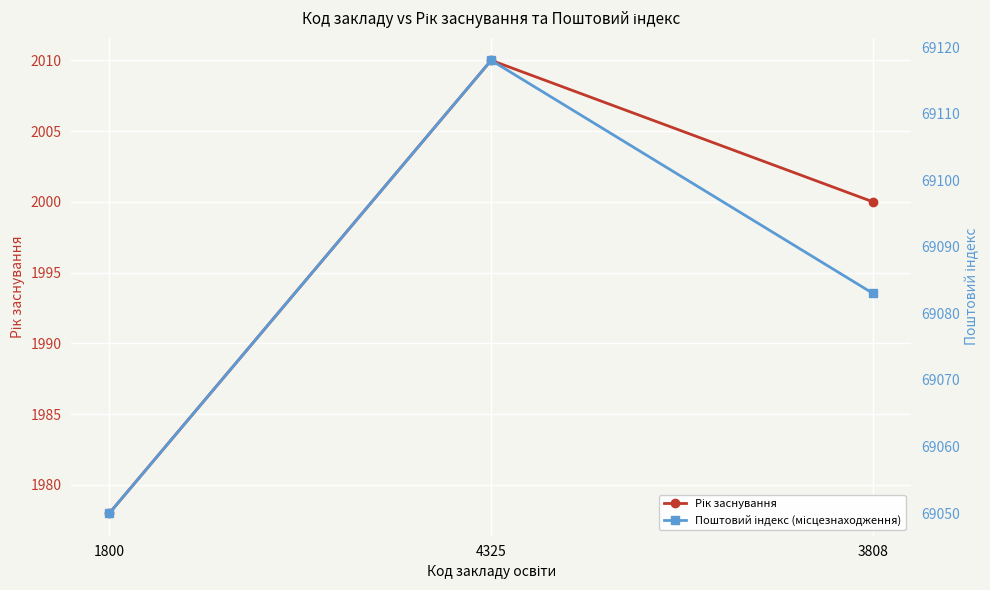

Where does the Рік заснування series first go above 2000?

4325